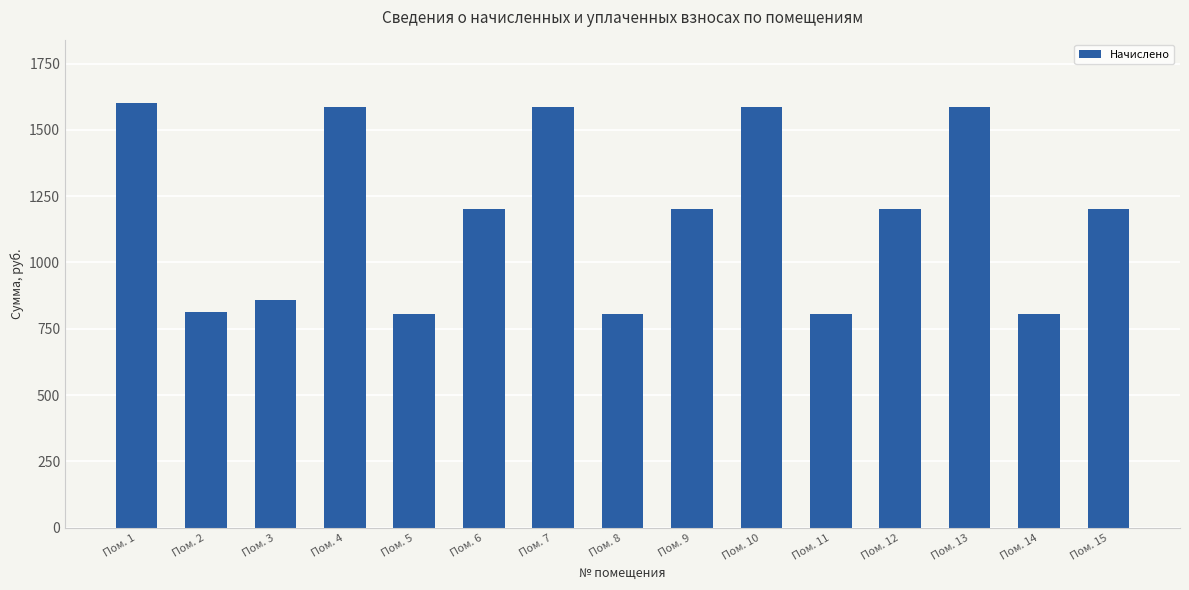

How many bars are there in total?

15